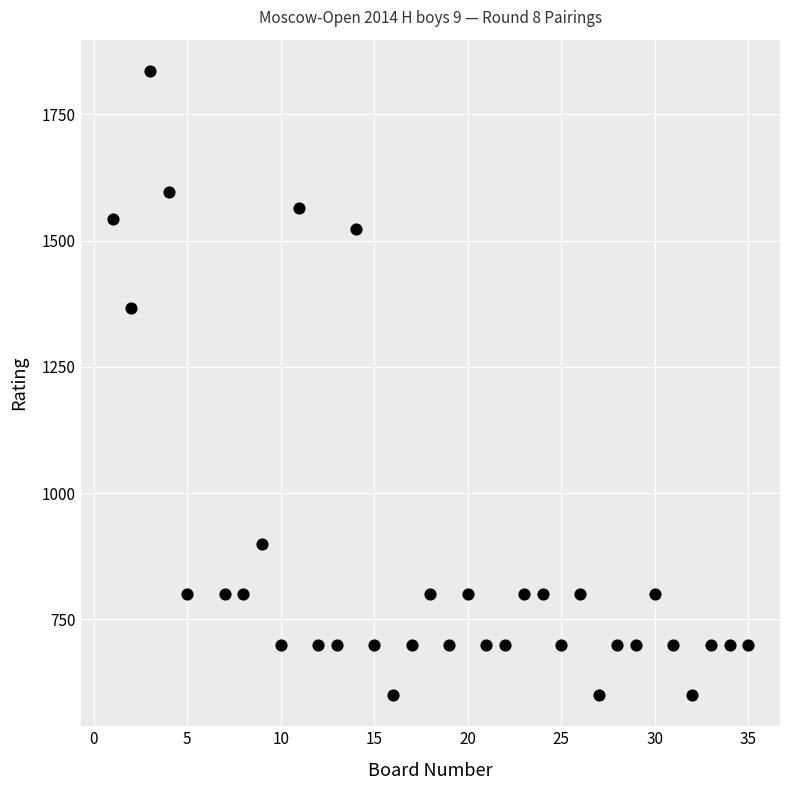

What Y value in the scatter plot is closest to 1218?

1367